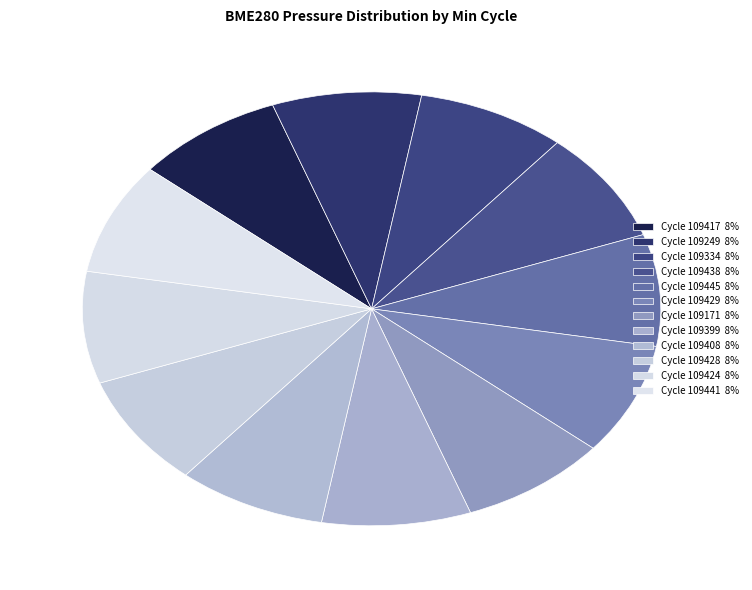

Count the number of slices in the pie.

12